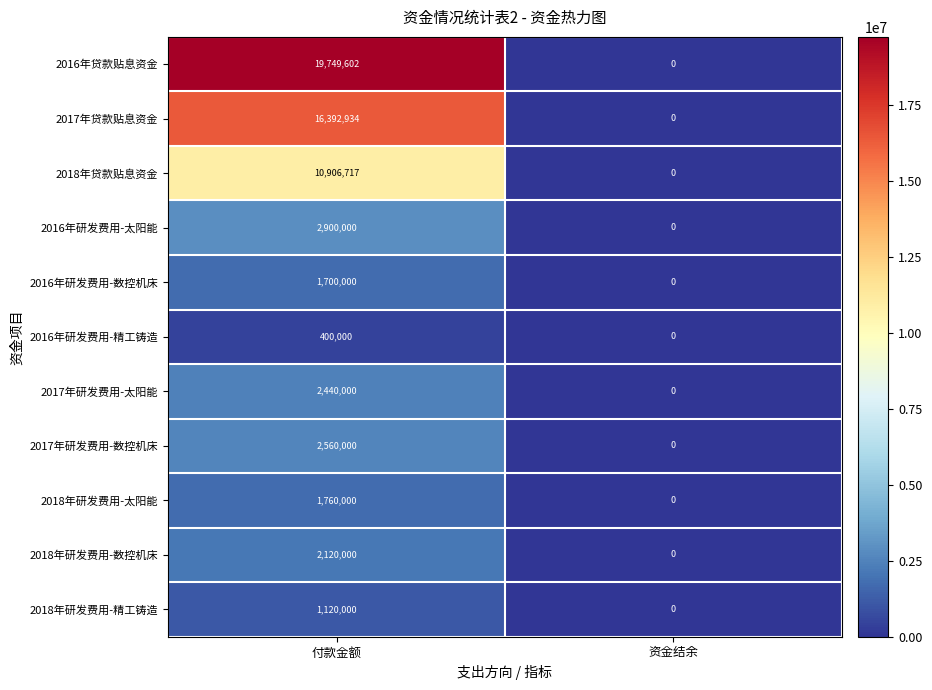

The value of 2018年研发费用-数控机床 at 资金结余 is 924159. True or false?

False